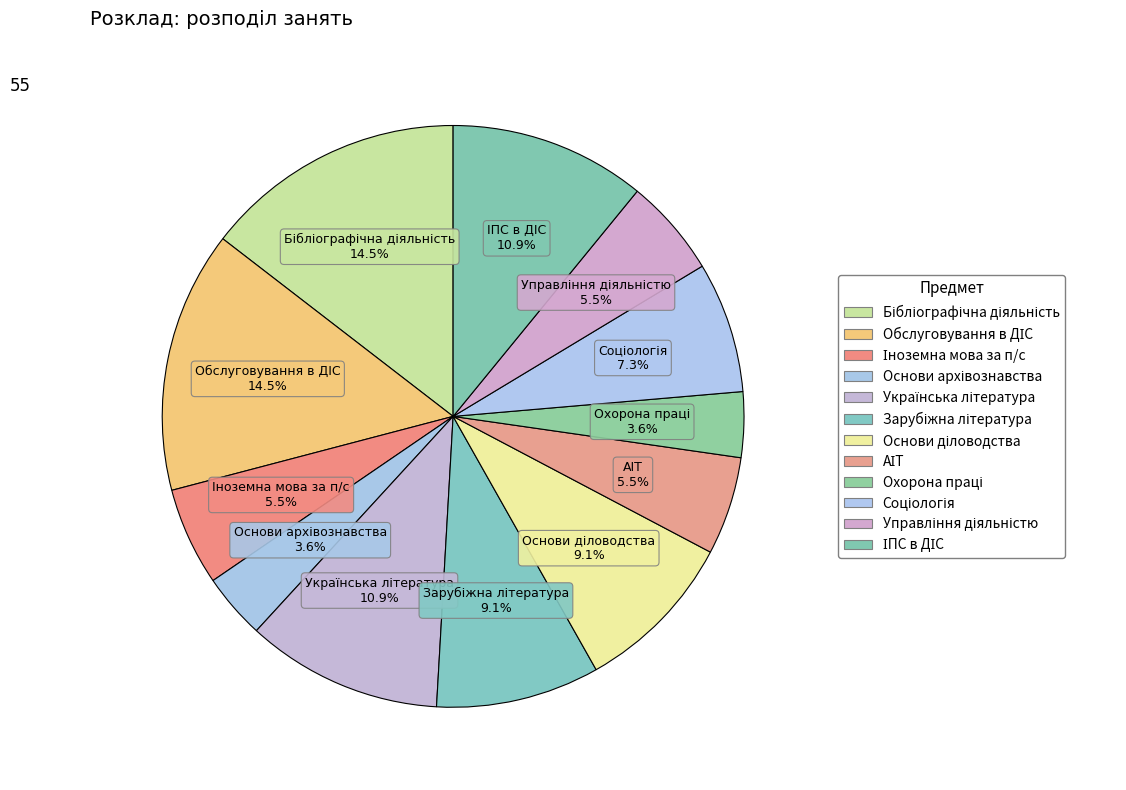

How many segments does this pie chart have?

12